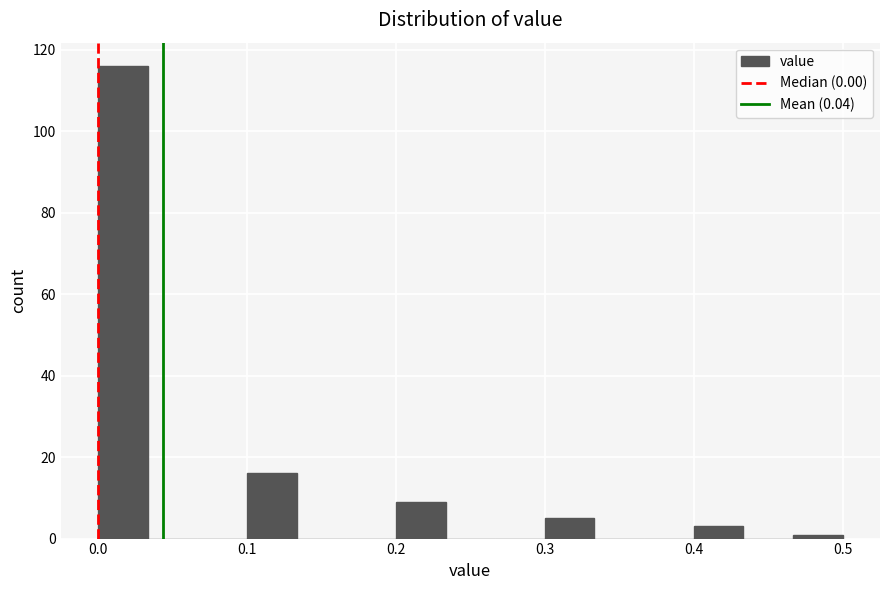

Read against the x-axis, roughly where is the centre of the tallest bar?

0.02